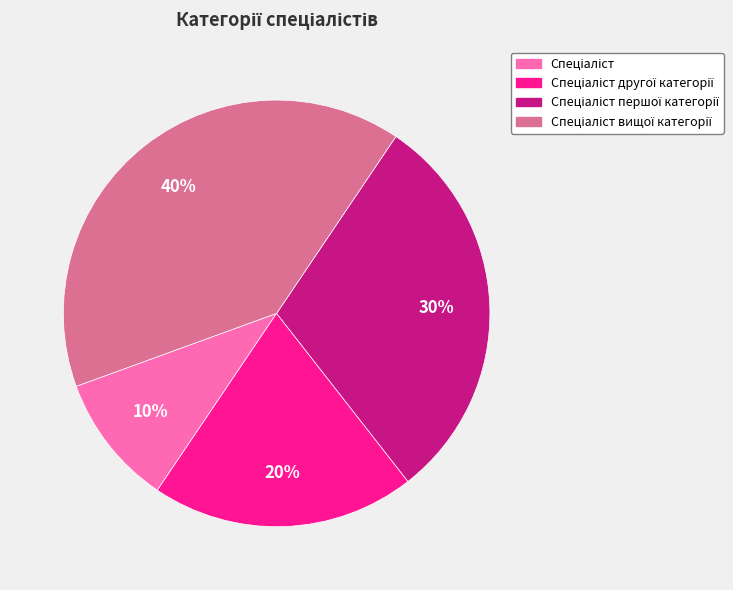

To the nearest percent, what is the average slice percentage?

25%